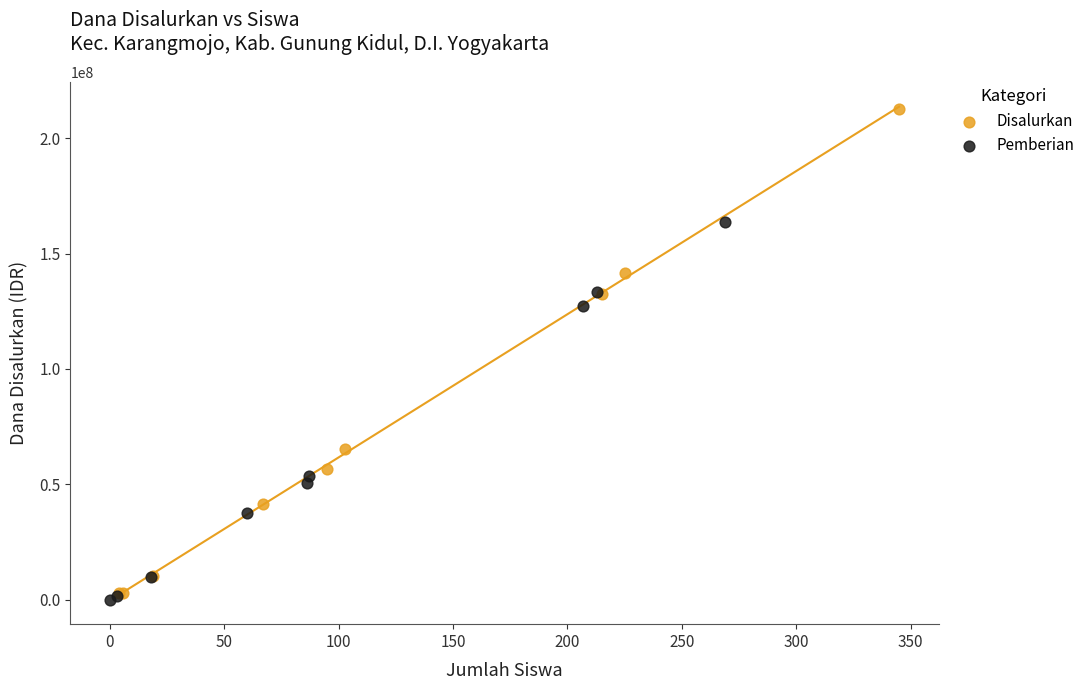

Which series reaches the maximum Y coordinate?

Disalurkan